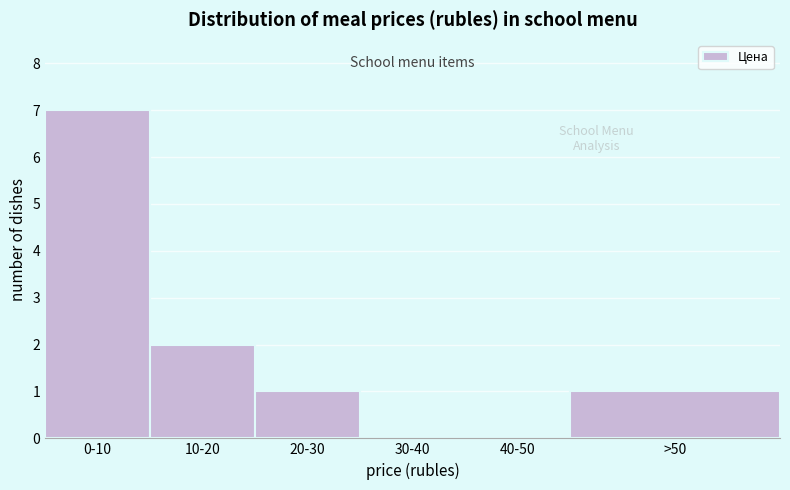

Reading left to right, list all the values displayed in this chart.

0-10=7	10-20=2	20-30=1	30-40=0	40-50=0	>50=1